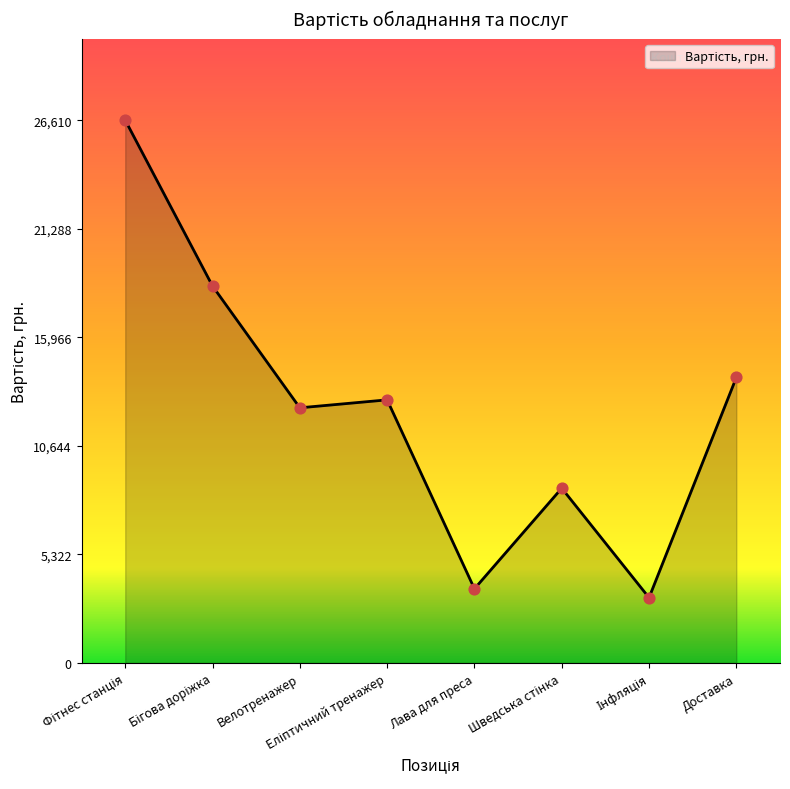

What is the change in value from Лава для преса to Доставка?

+10364